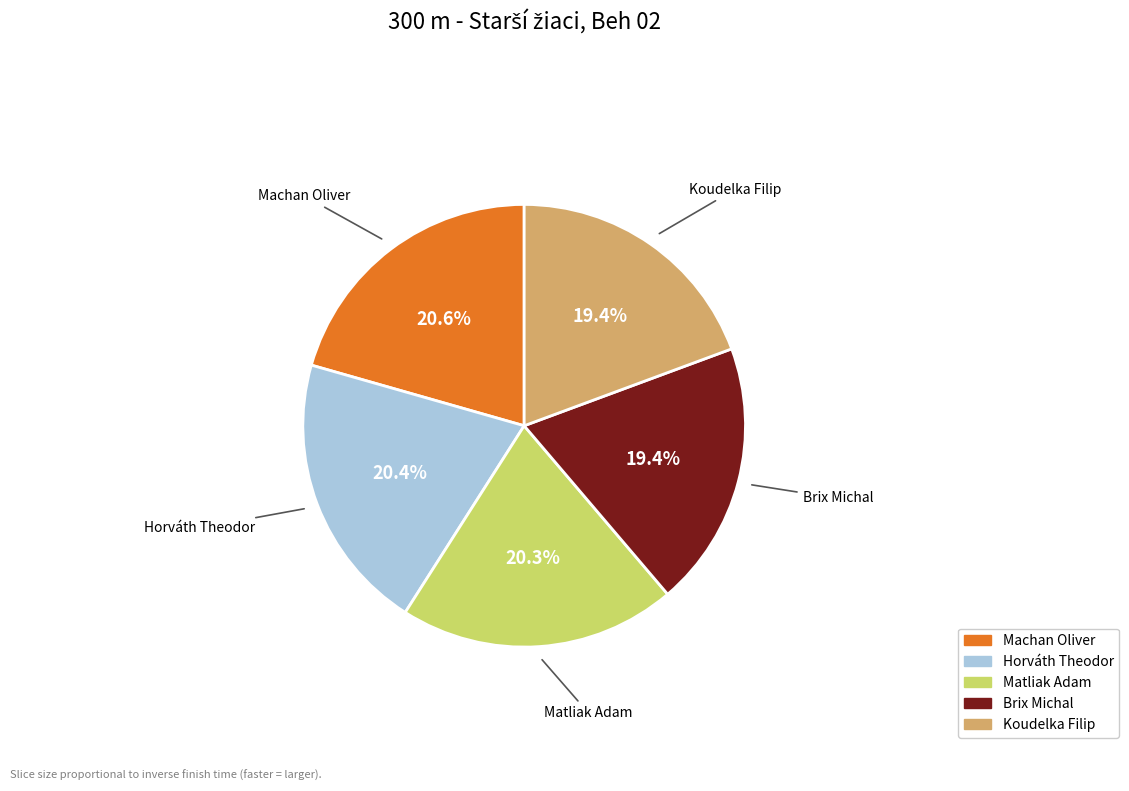

The Matliak Adam slice represents 20% of the pie. True or false?

True